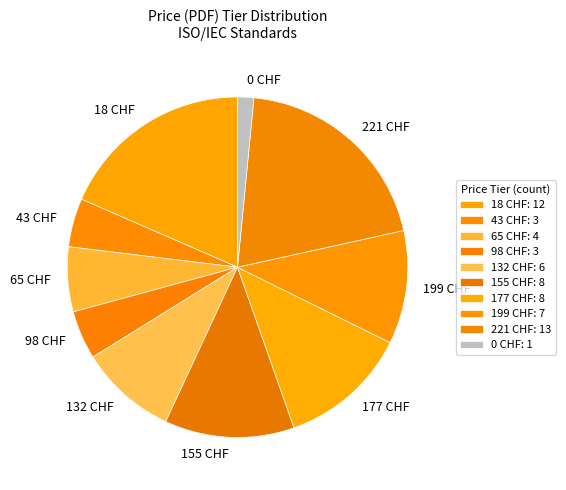

Which slice is the smallest?

0 CHF